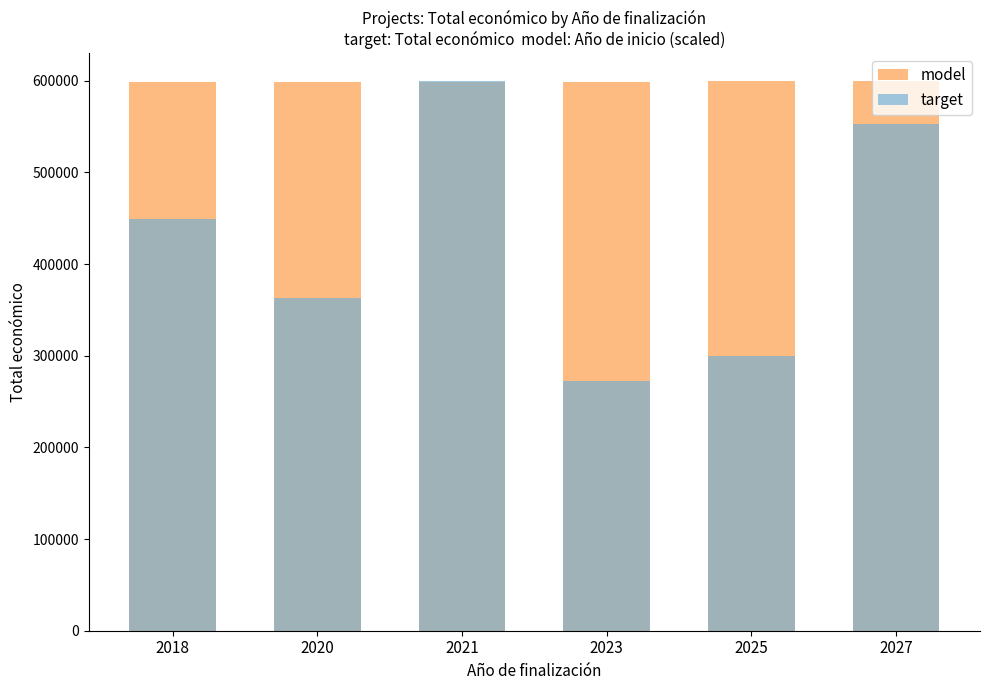

What is the value of the target bar at the 6th from the left?

553196.0